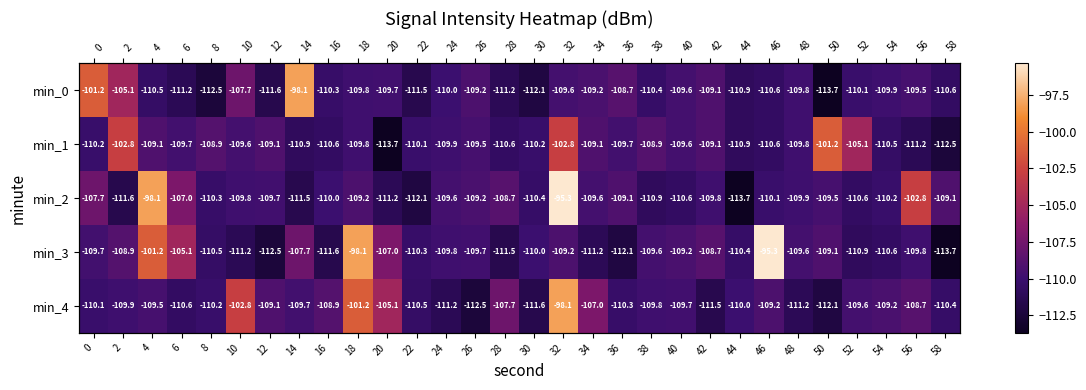

True or false: min_0 has a value of -142.9 at 34.

False